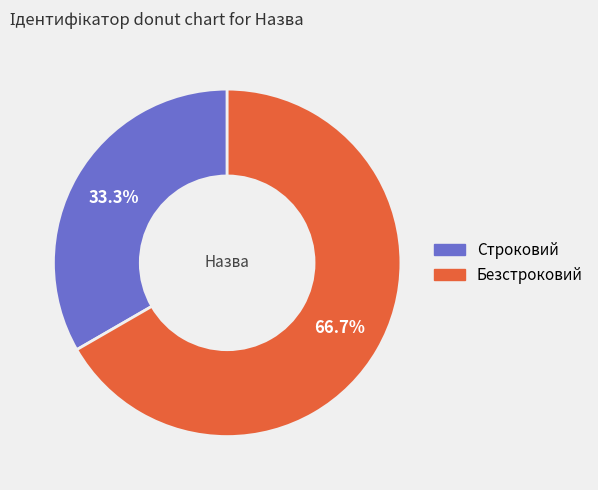

What is the largest slice in the pie chart?

Безстроковий